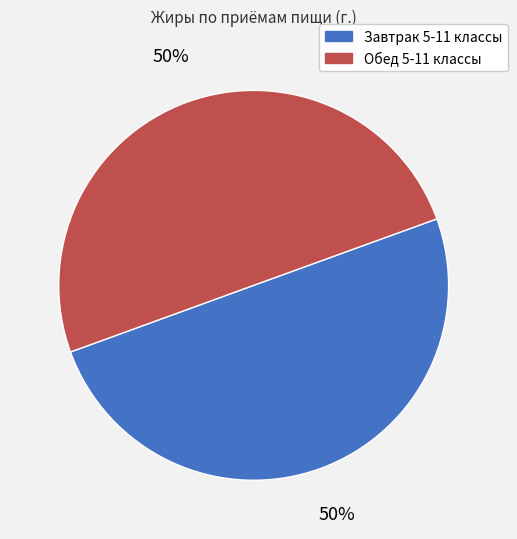

How many segments does this pie chart have?

2